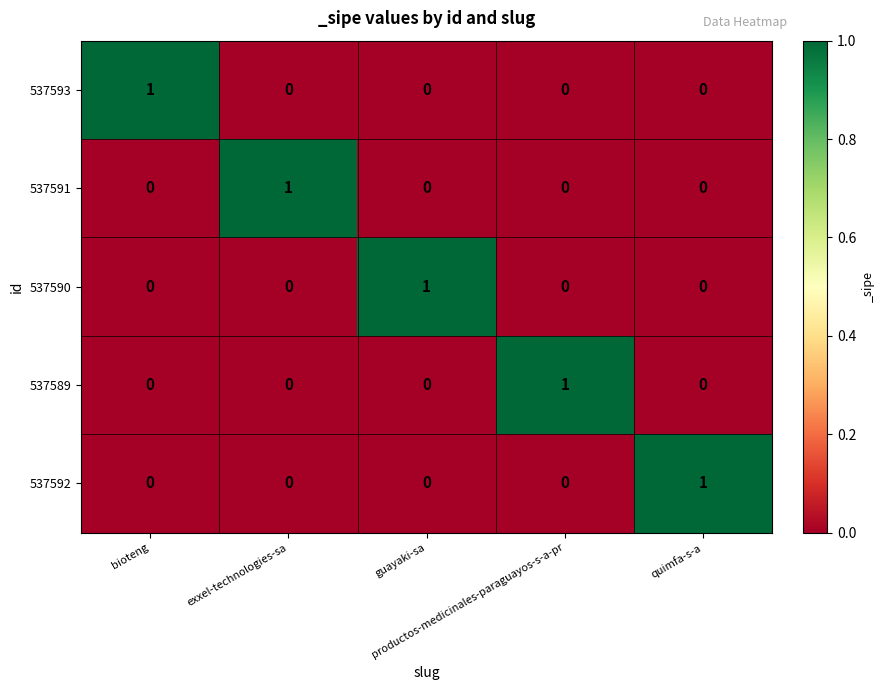

How many 537591 values are between 0 and 1?

5